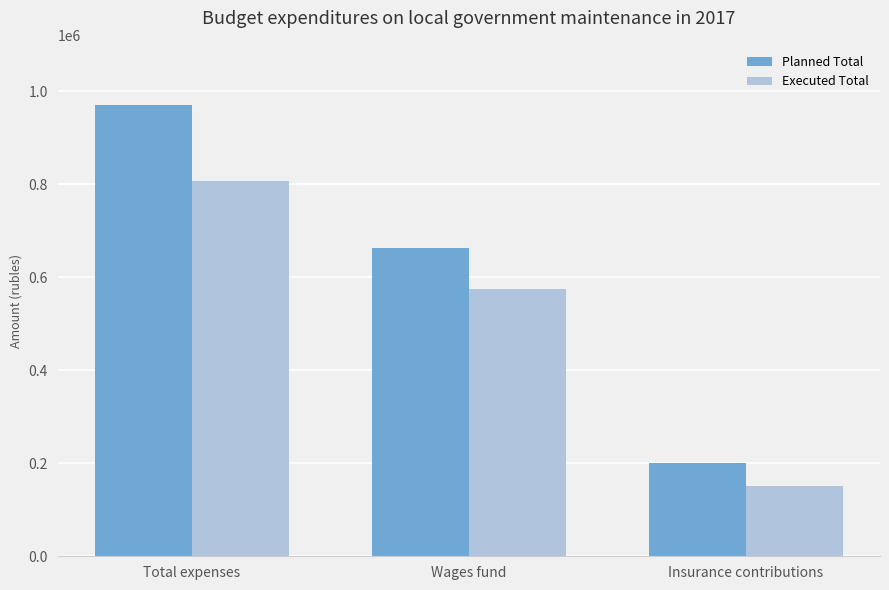

List the series in order of their peak value, highest first.

Planned Total, Executed Total